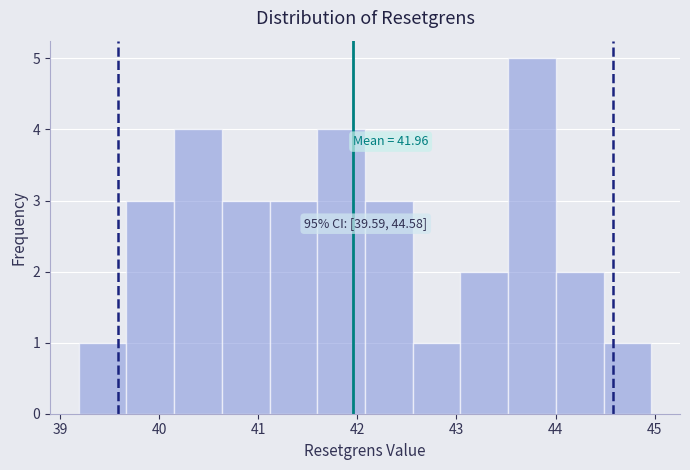

Which range on the x-axis has the tallest bar?

43.5 to 44.0